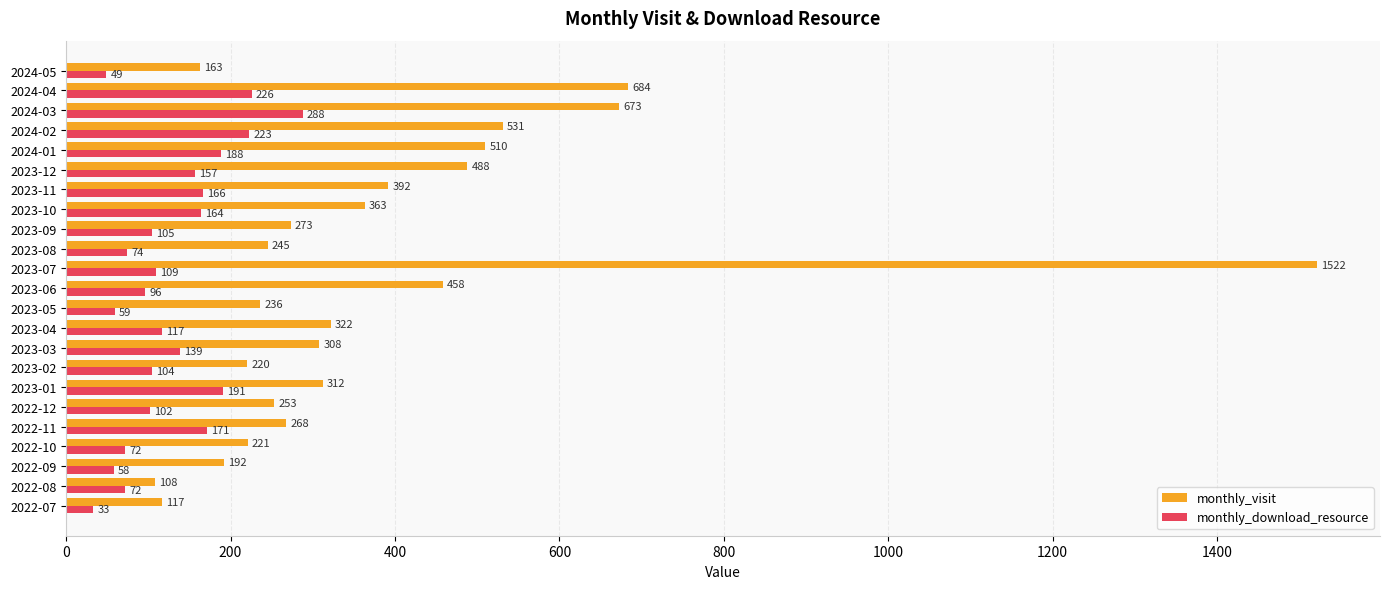

What is the average value of the monthly_visit series?

385